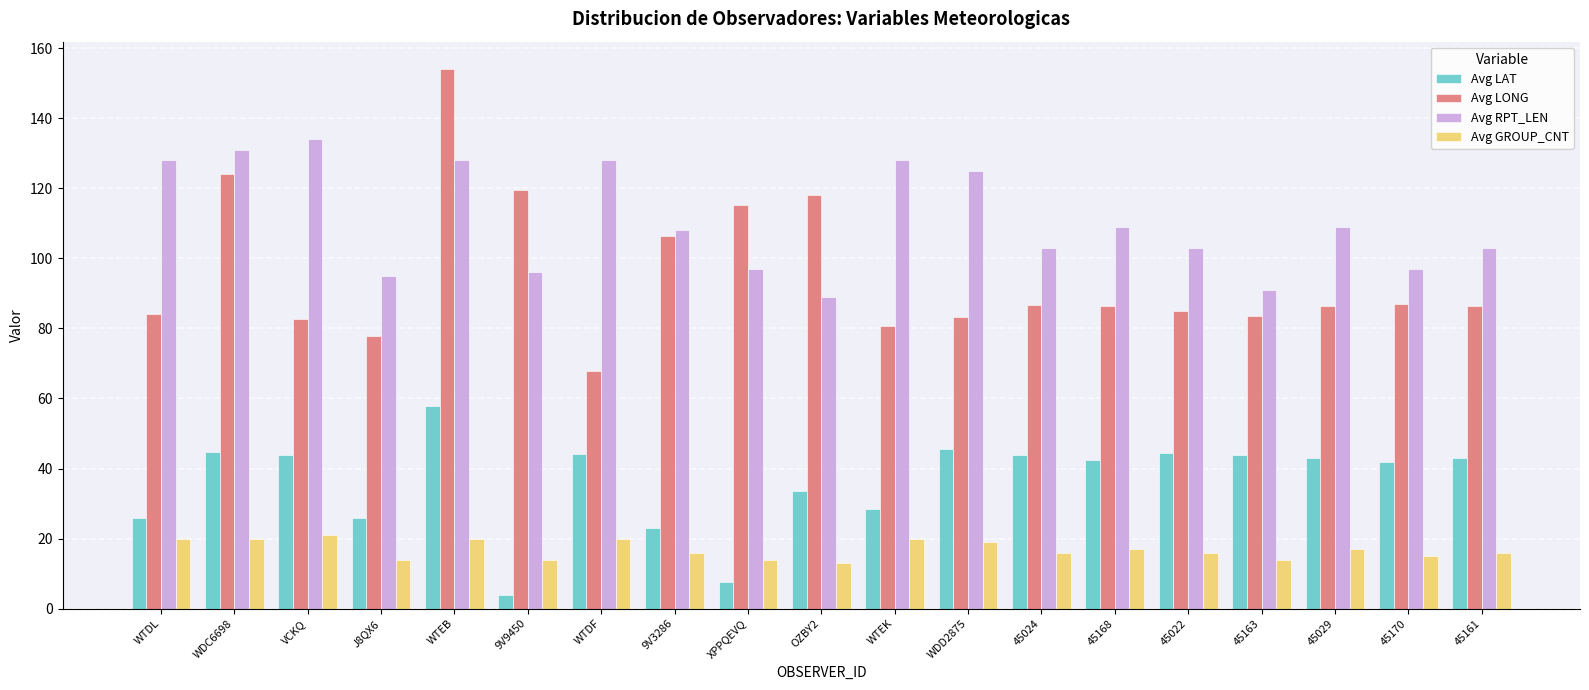

Read the Avg LONG value at OZBY2.

118.1